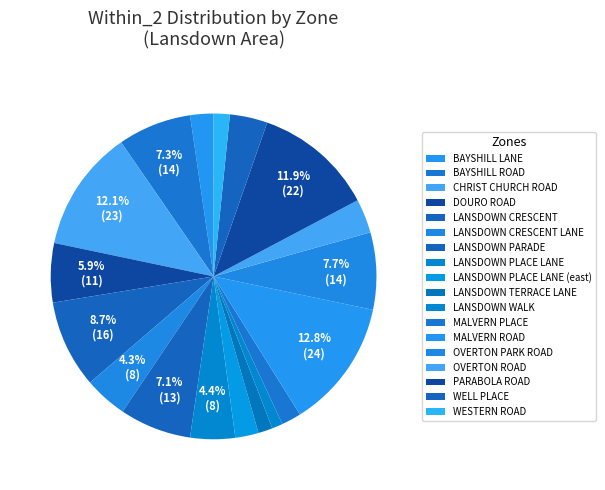

How many slices are in this pie chart?

18